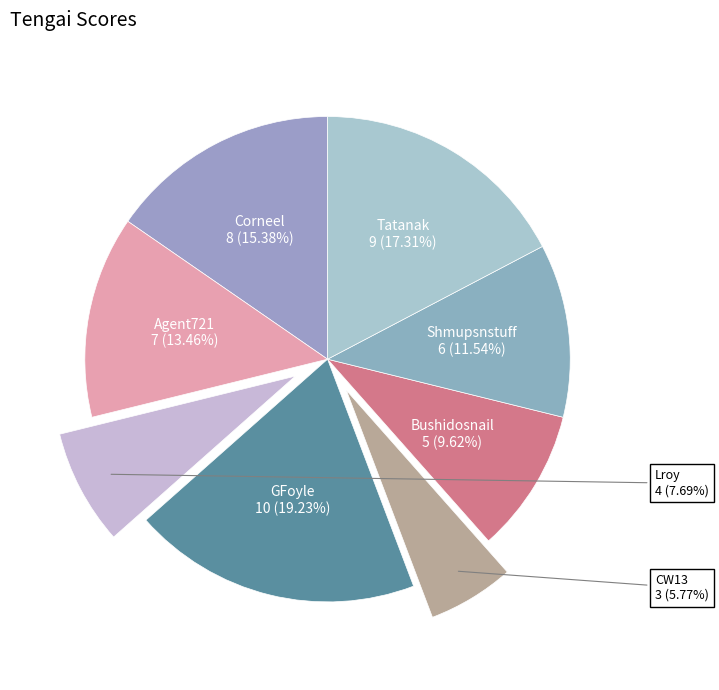

How many segments does this pie chart have?

8